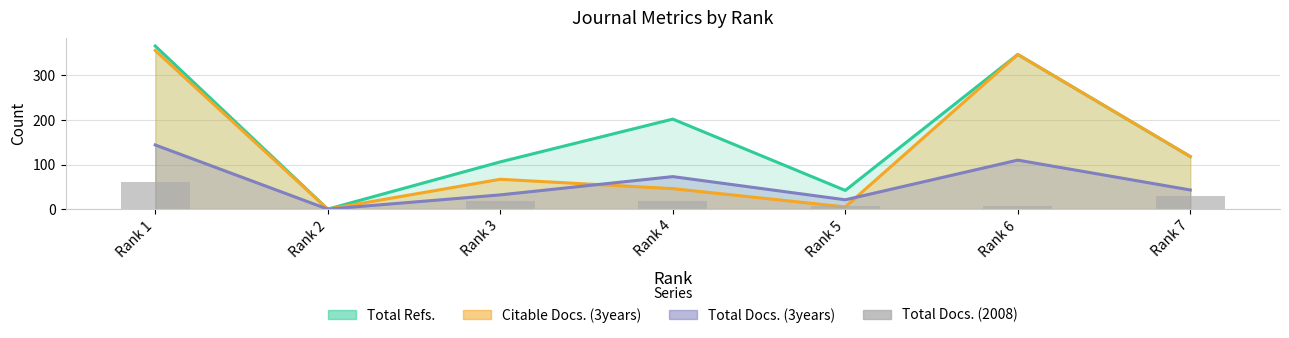

Is it true that the value at Rank 5 is 9?

False